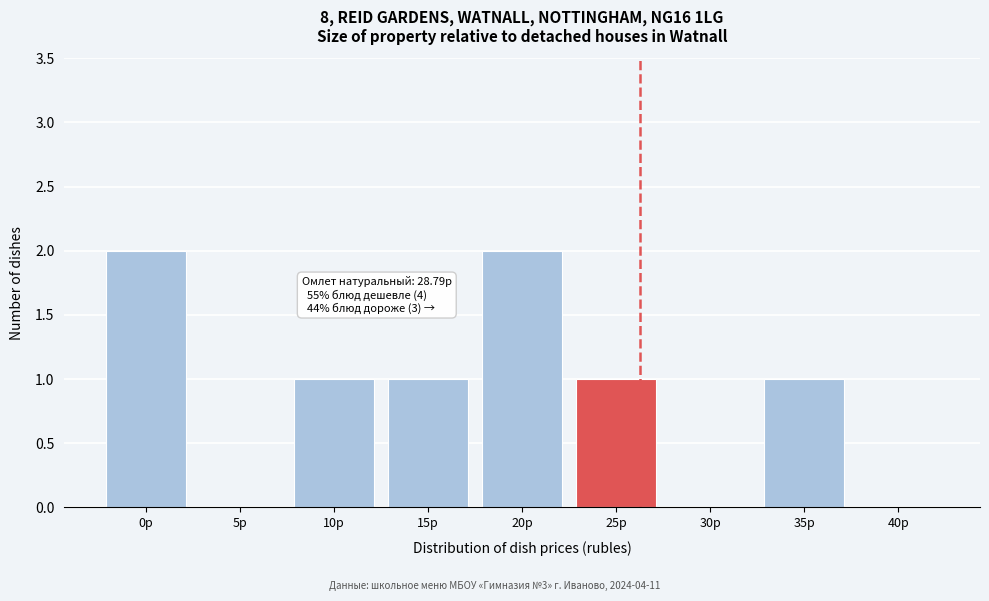

Reading left to right, list all the values displayed in this chart.

0р=2	5р=0	10р=1	15р=1	20р=2	25р=1	30р=0	35р=1	40р=0